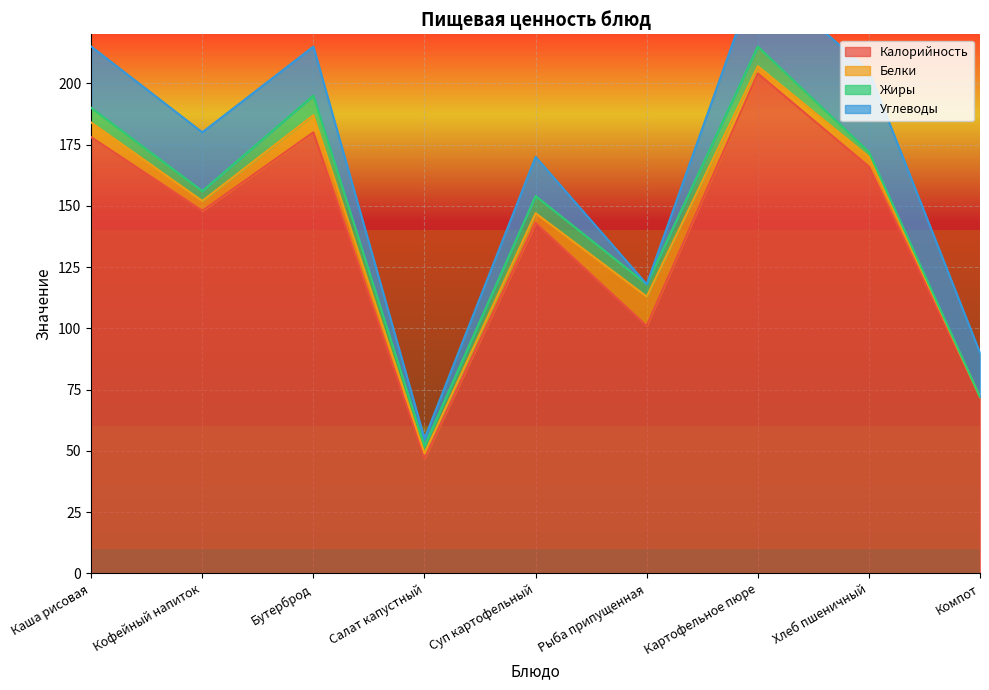

Which series has the largest total across all categories?

Калорийность